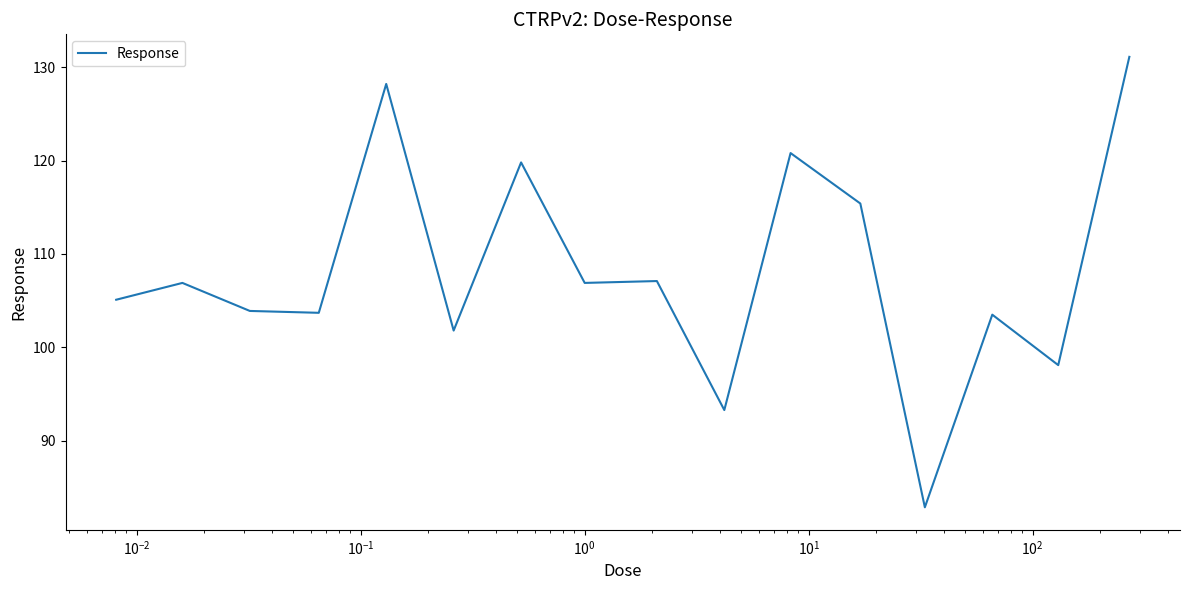

What is the greatest value displayed?

131.1